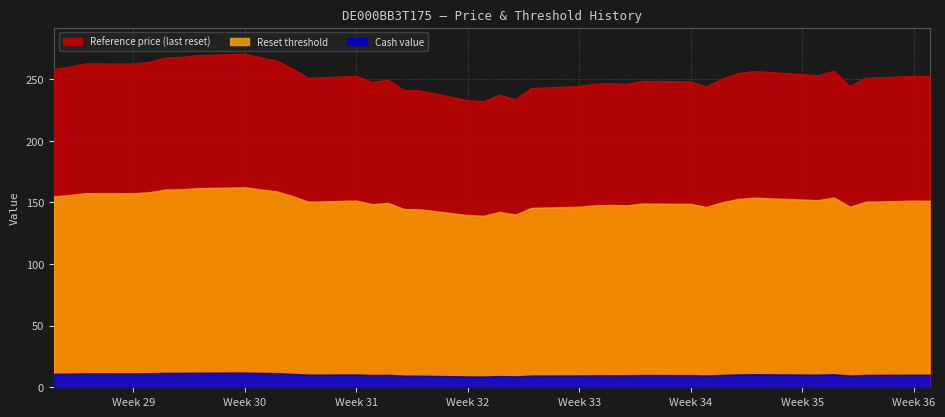

At how many categories does at least one series exceed 104?

39